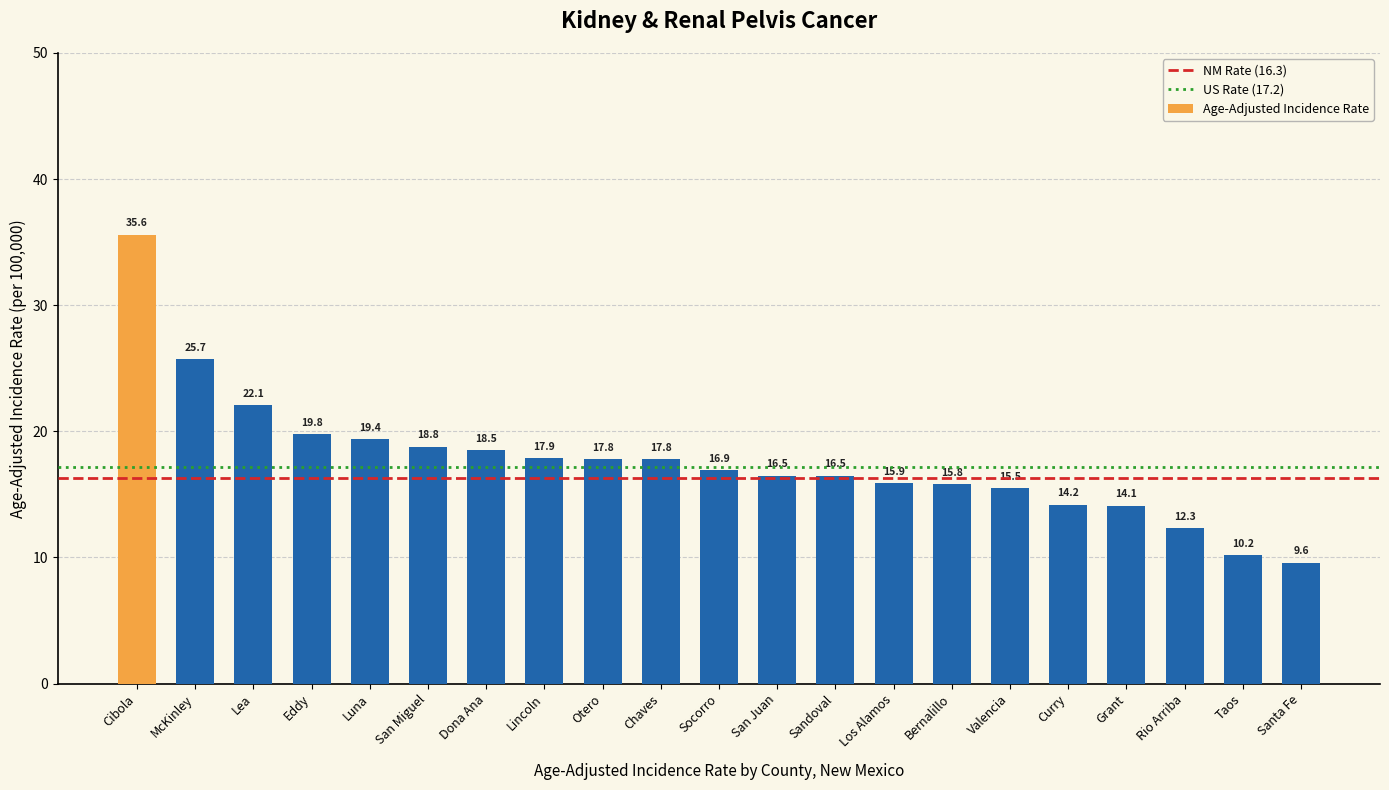

What is the ratio of the value at Eddy to the value at Santa Fe?

2.1